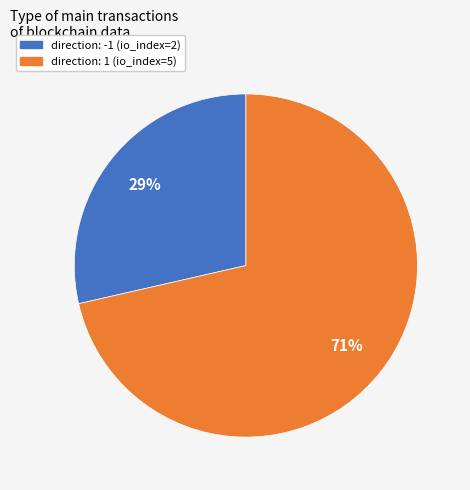

To the nearest percent, what is the average slice percentage?

50%